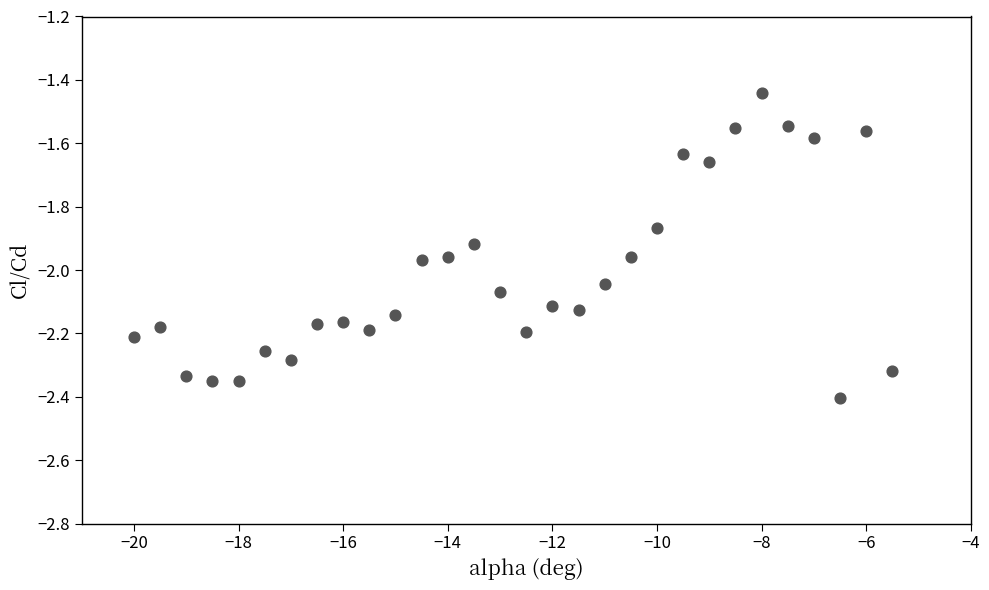

What is the range of X values (max minus min)?

14.5